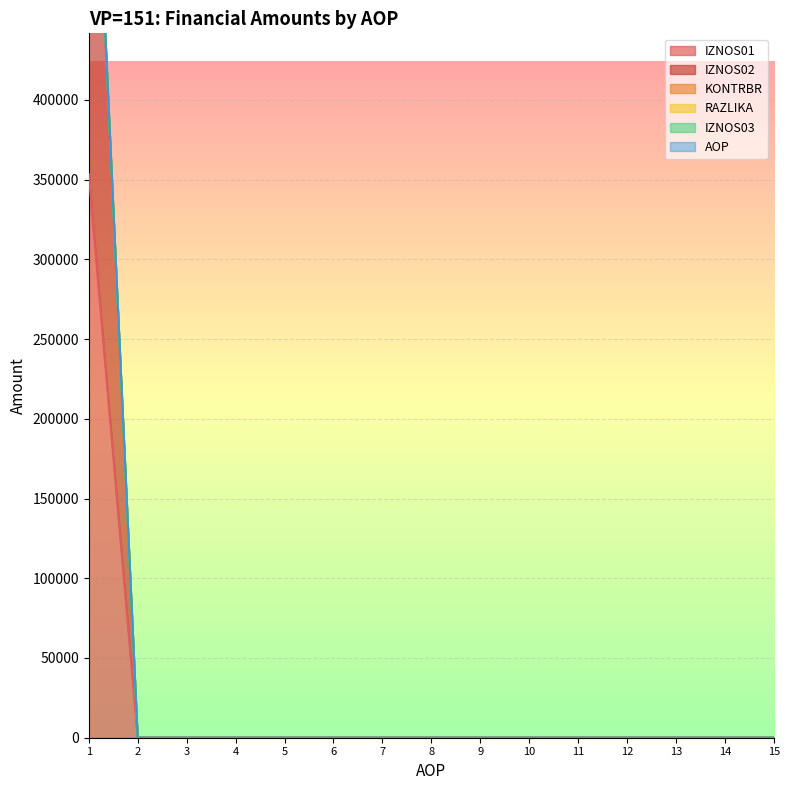

At which category is the sum across all series the highest?

1